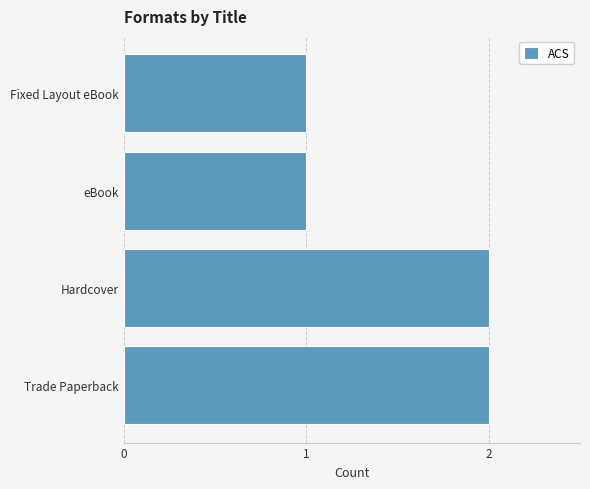

What is the greatest value displayed?

2